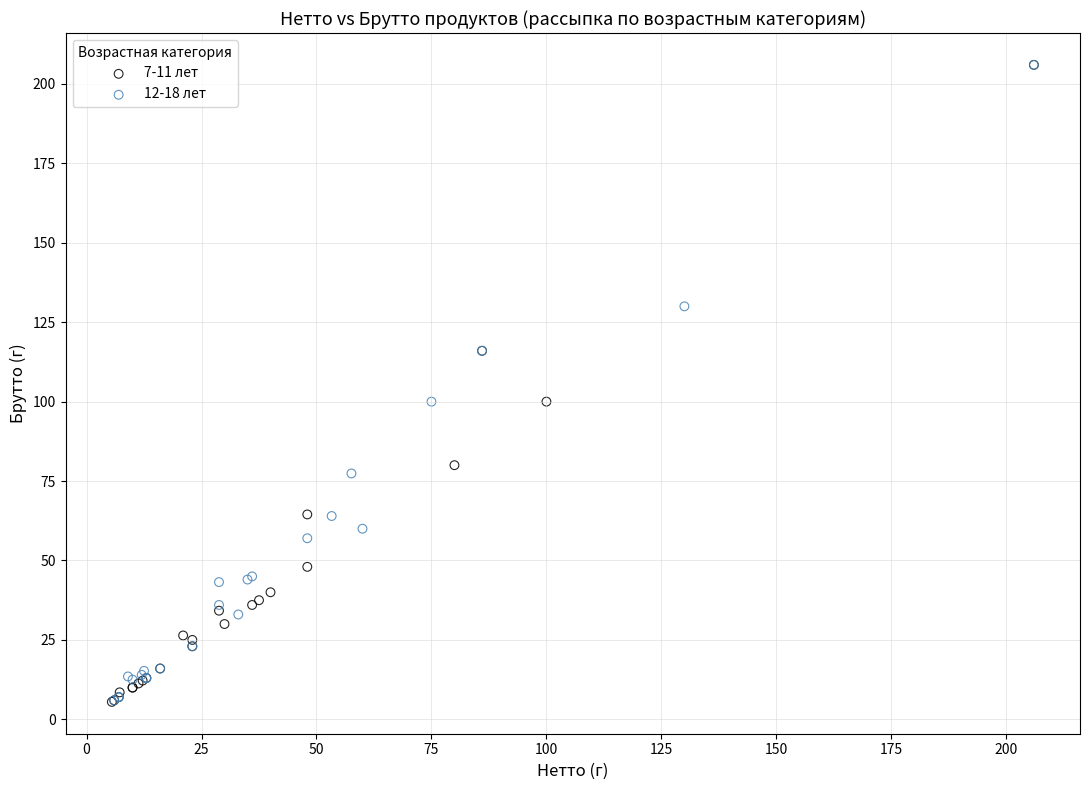

Which series has the widest spread of Y values?

7-11 лет